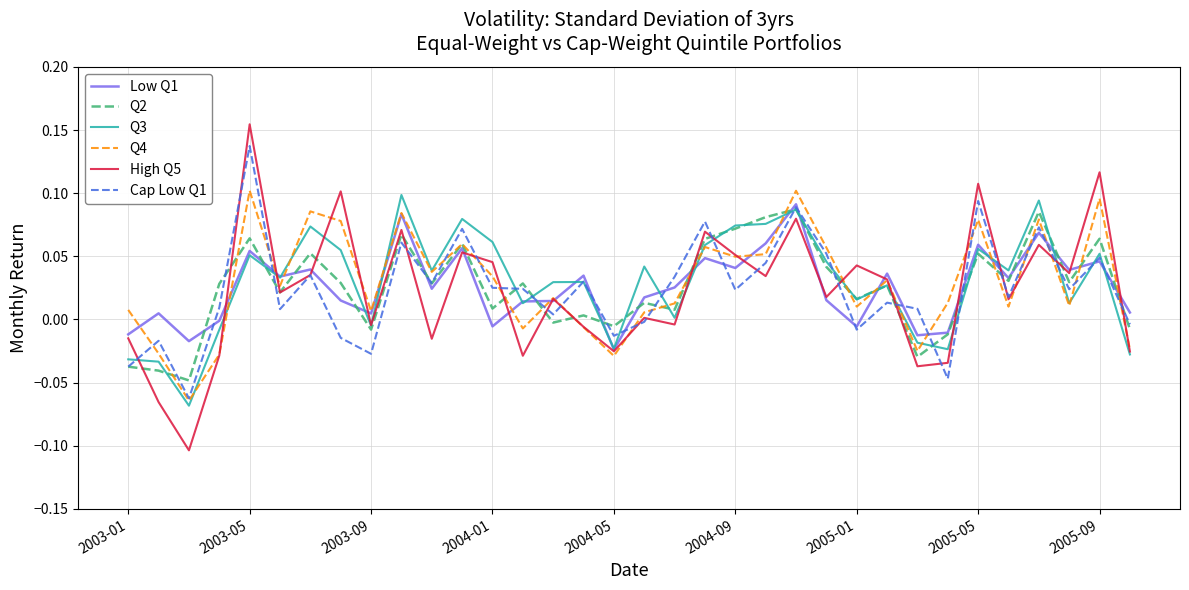

Which series has the largest range (max minus min)?

High Q5